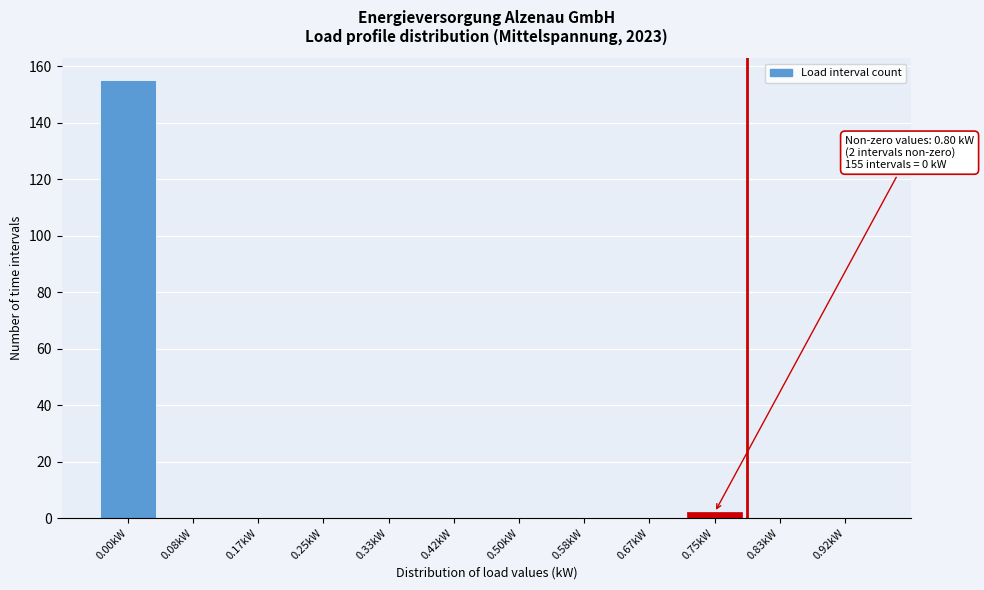

Reading right to left, list all the values displayed in this chart.

0.92kW=0	0.83kW=0	0.75kW=2	0.67kW=0	0.58kW=0	0.50kW=0	0.42kW=0	0.33kW=0	0.25kW=0	0.17kW=0	0.08kW=0	0.00kW=155